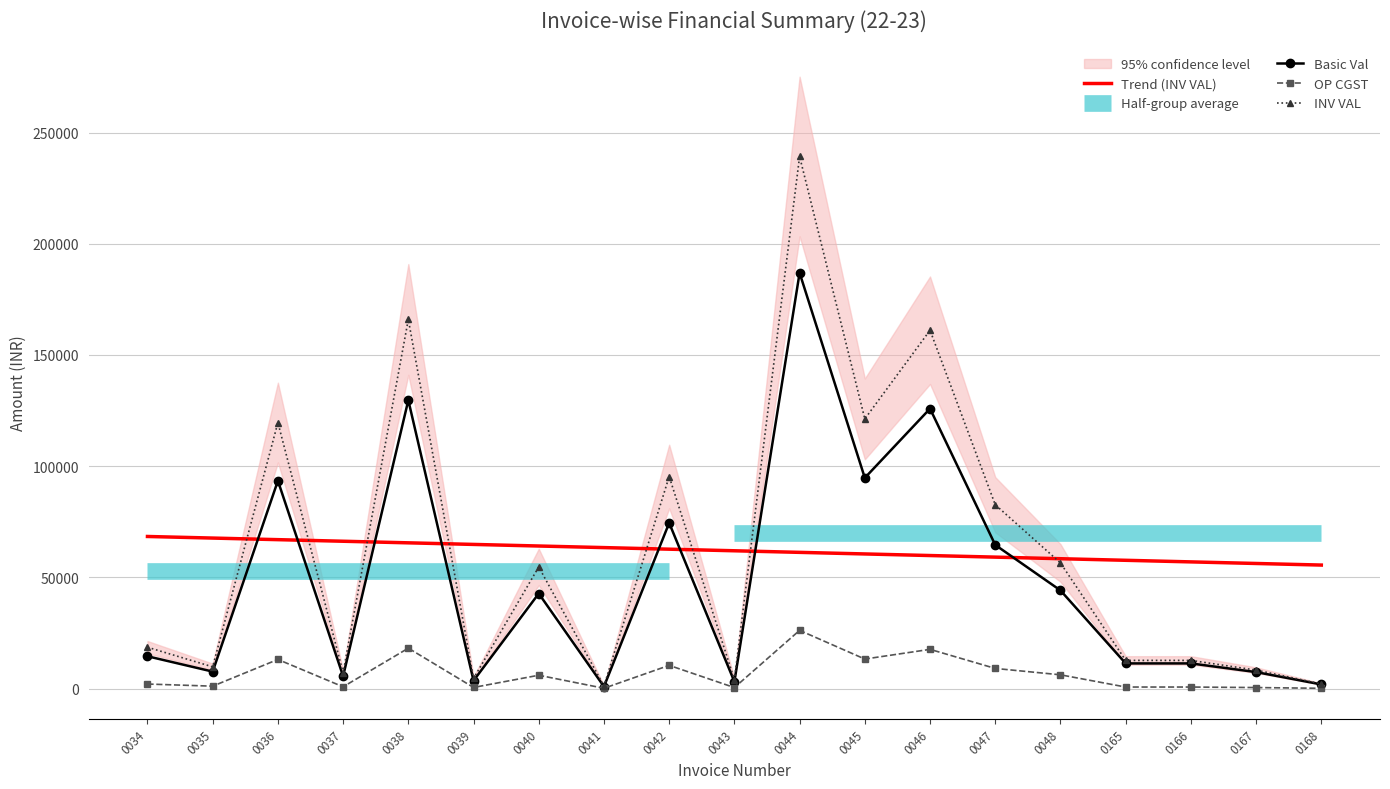

The value of OP CGST at 0036 is 13079.2. True or false?

True